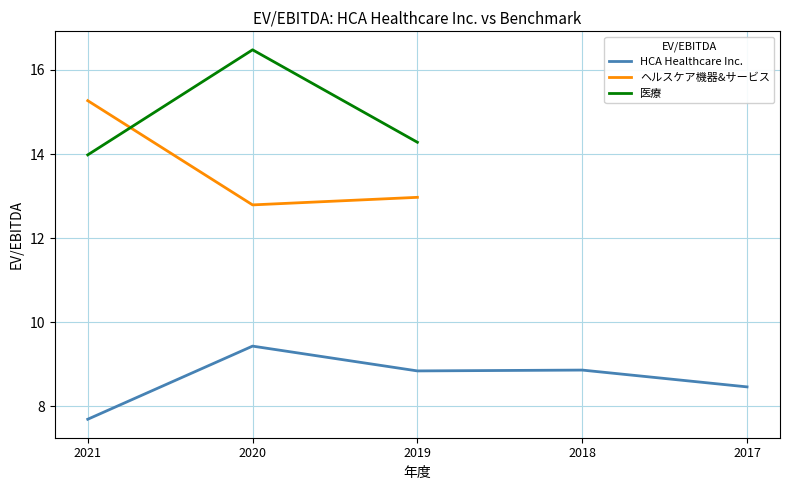

How many lines are shown in the chart?

3